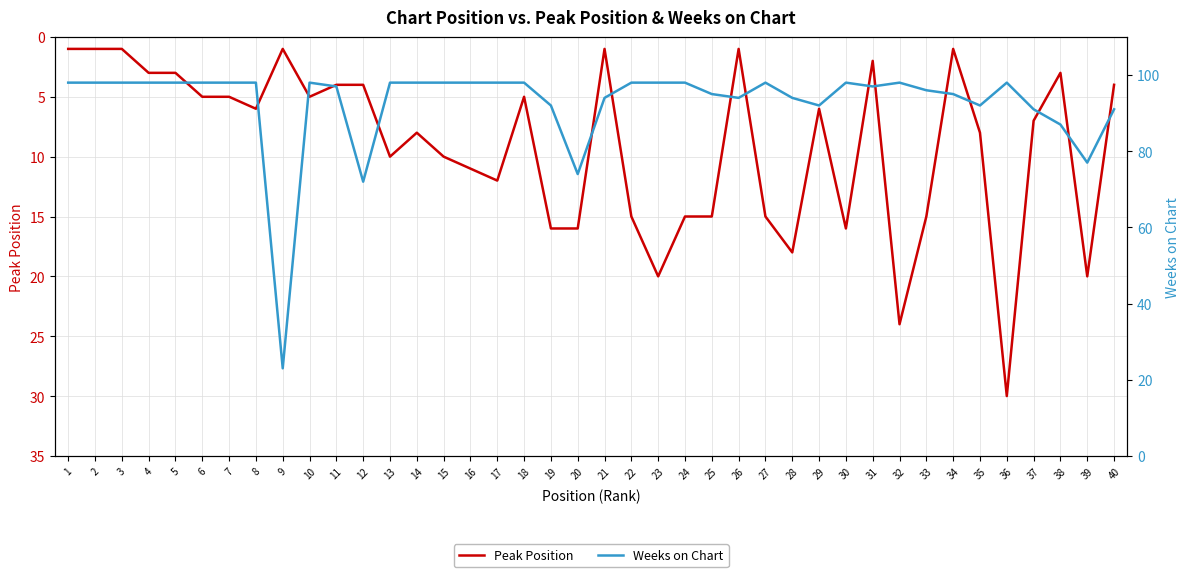

Rank the series by their average value, from lowest to highest.

Peak Position, Weeks on Chart